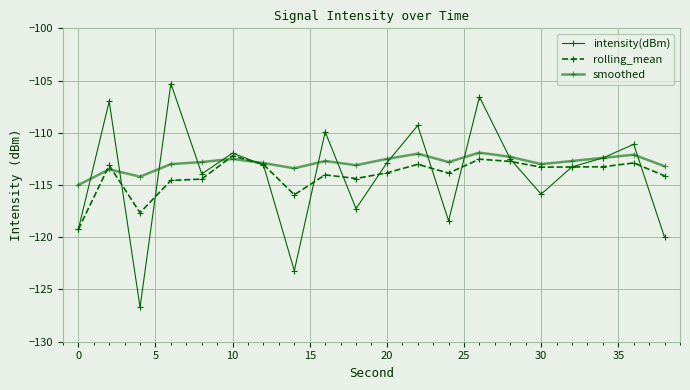

How many distinct data groups are displayed?

3